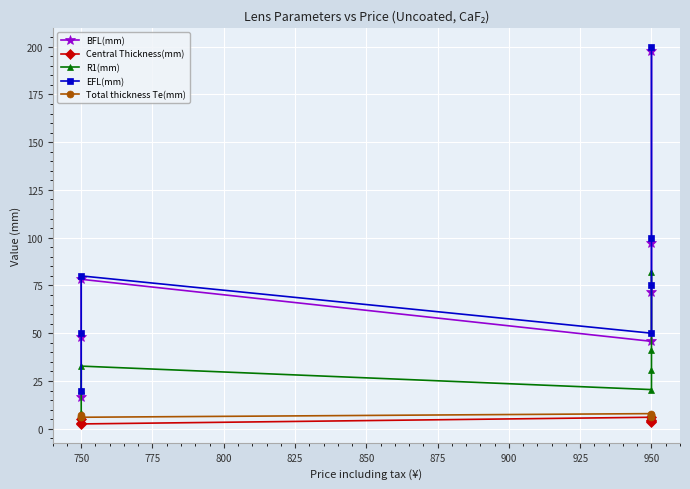

What is the sum of the Central Thickness(mm) values at 950 and 750?

7.0